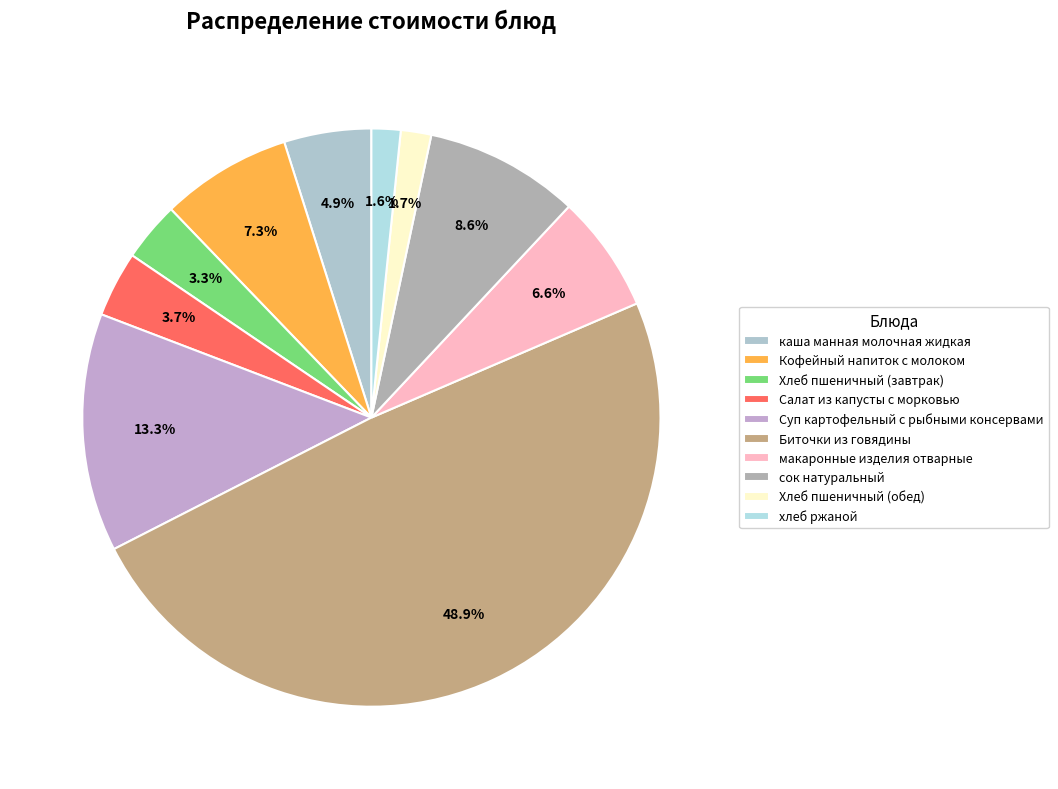

To the nearest percent, what percentage of the pie is Суп картофельный с рыбными консервами?

13%